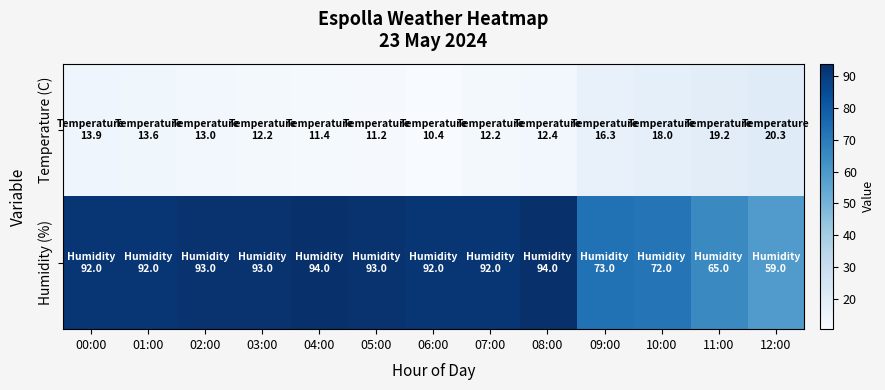

List the series in order of their peak value, highest first.

Humidity (%), Temperature (C)